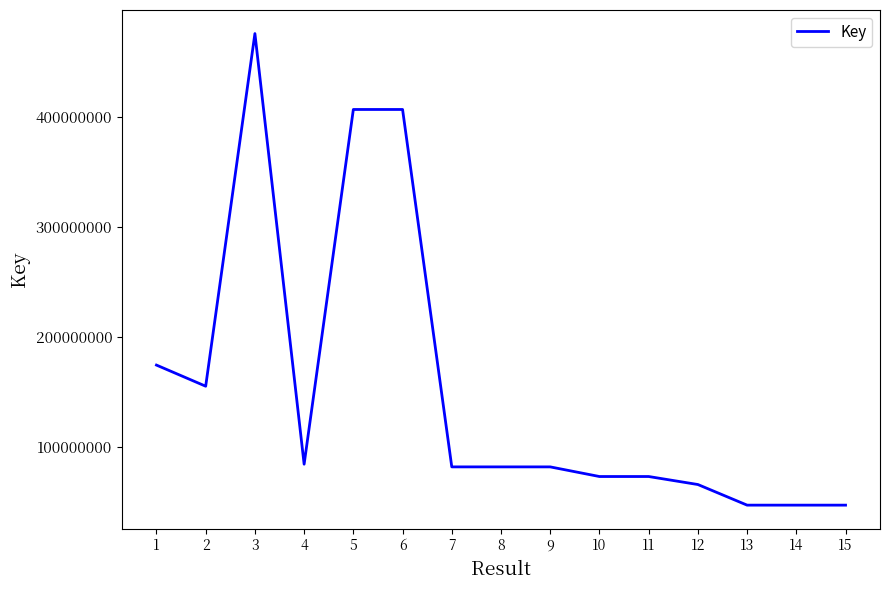

What is the change in value from 5 to 15?

-359658330